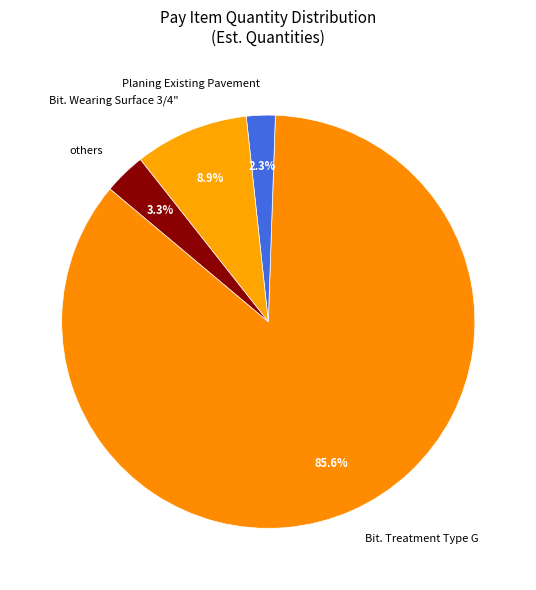

Approximately how many times larger is the value at others compared to Bit. Wearing Surface 3/4"?

0.4